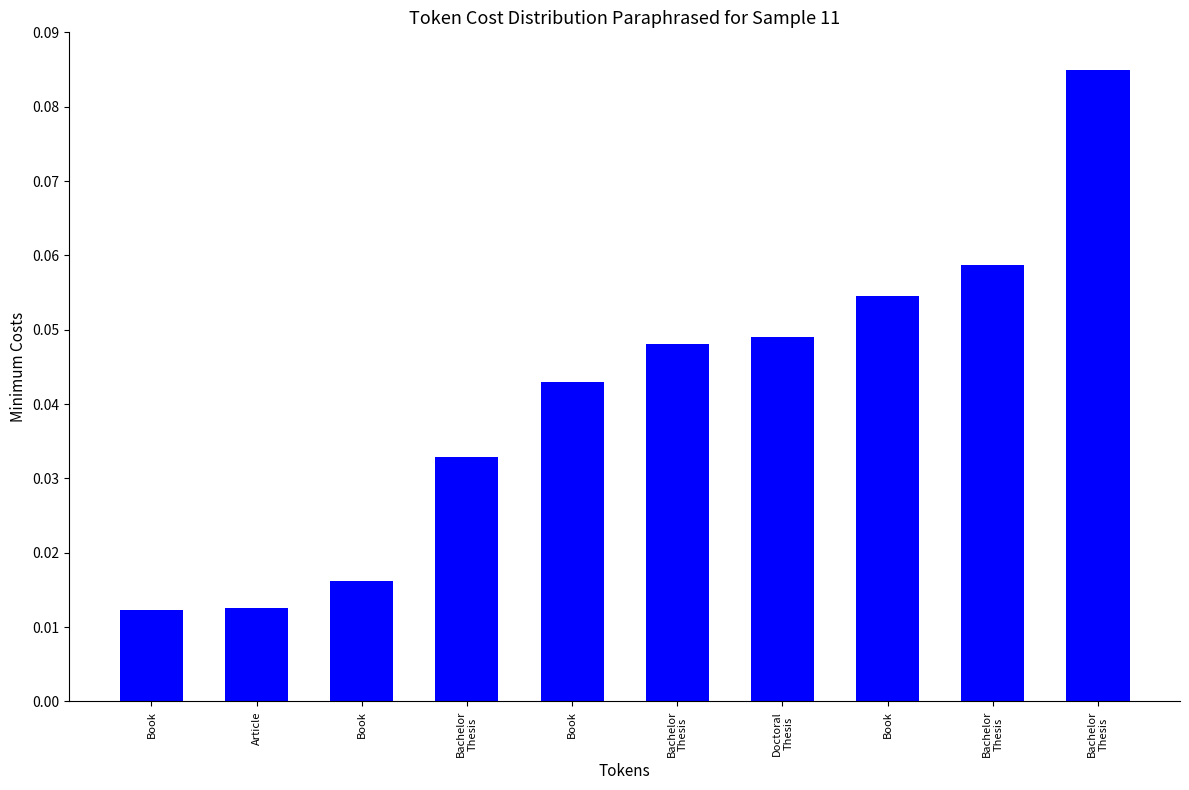

Is it true that the value at Doctoral
Thesis is 0.0?

True